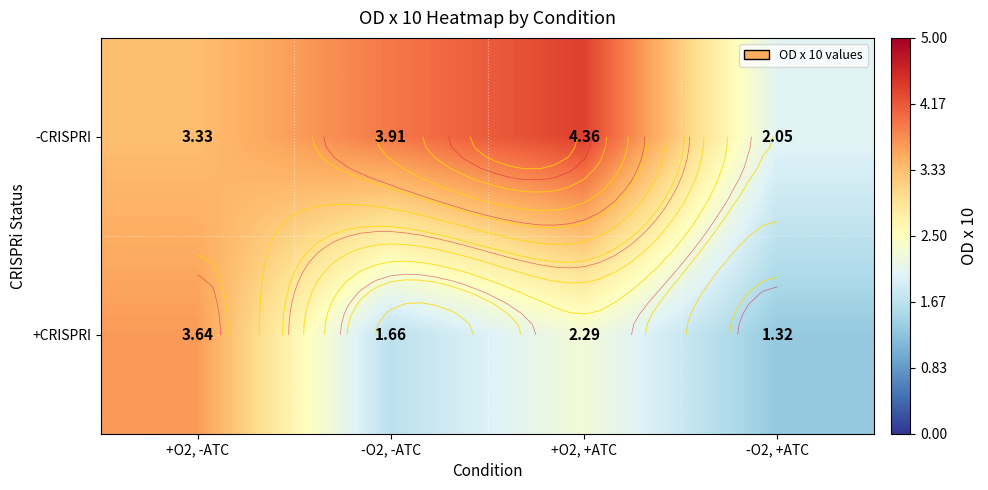

Which has a higher value, -O2, +ATC or +O2, +ATC?

+O2, +ATC